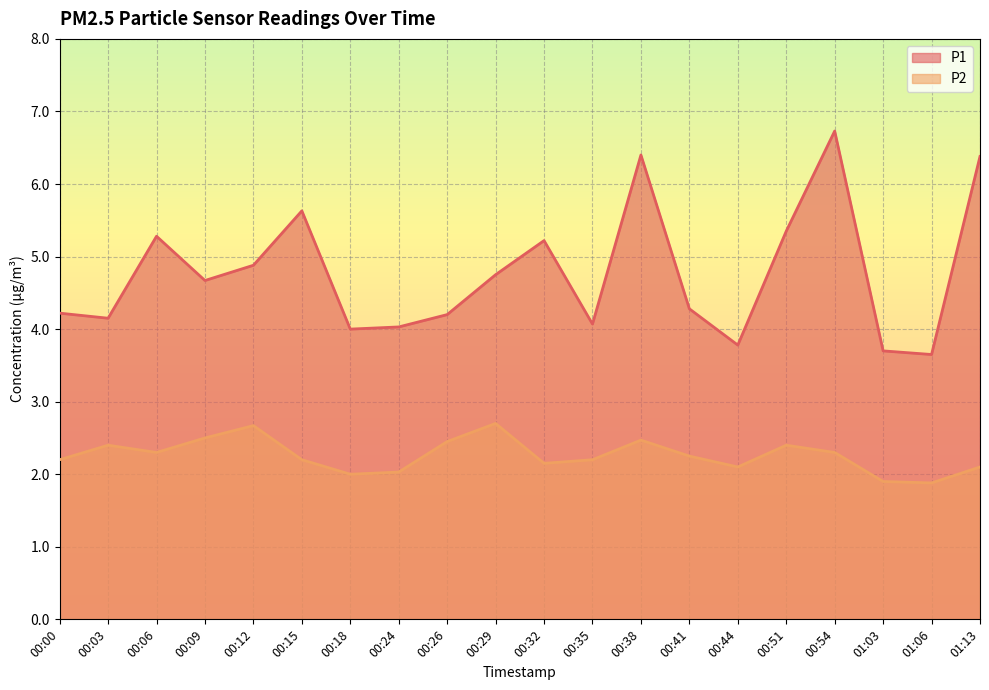

At which category does P2 reach its first local valley?

00:06